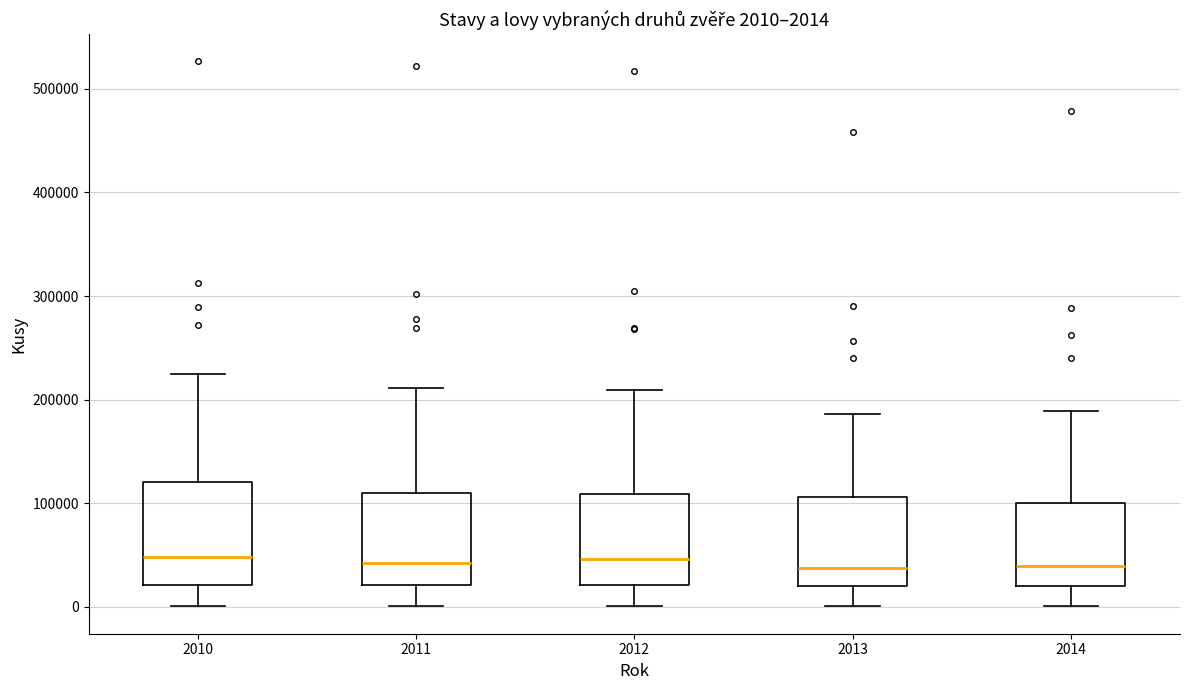

Which box is the tallest, from its lower edge to its upper edge?

2010